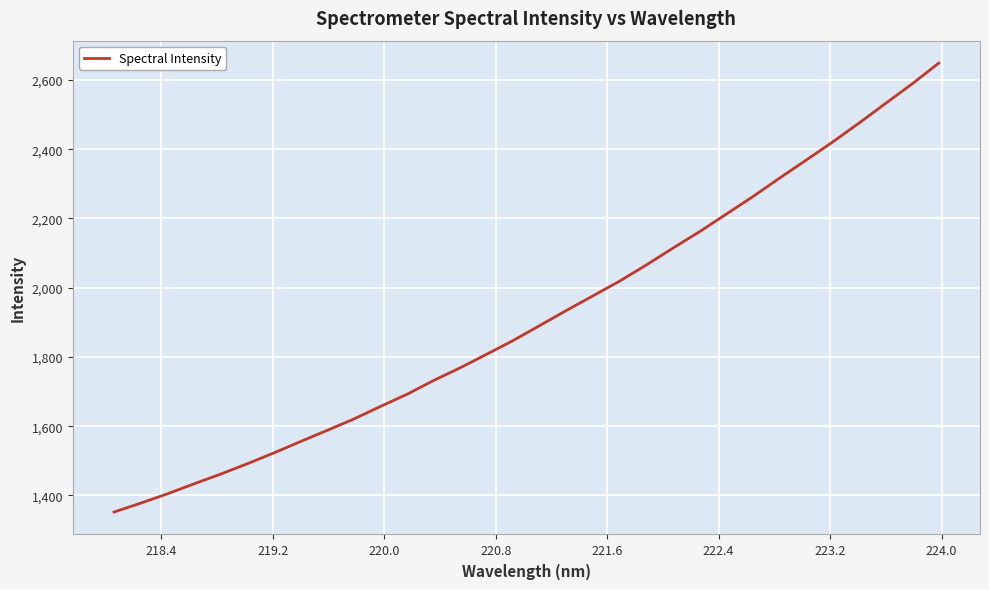

What is the greatest value displayed?

2648.4